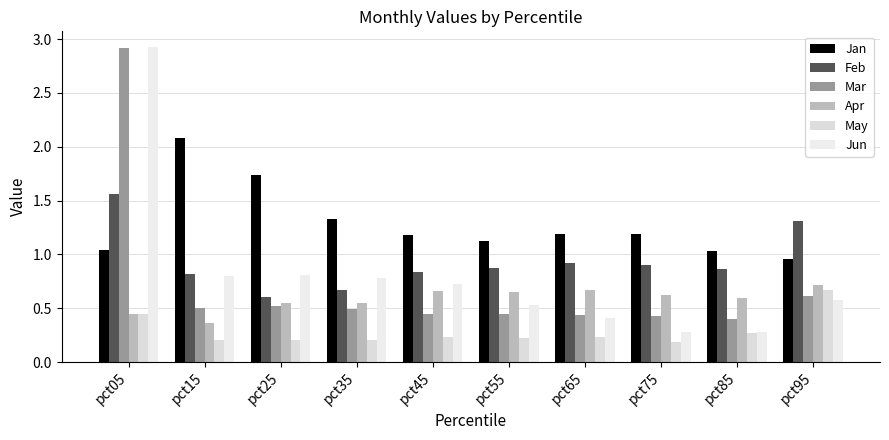

Which series changed the most between pct45 and pct65?

Jun